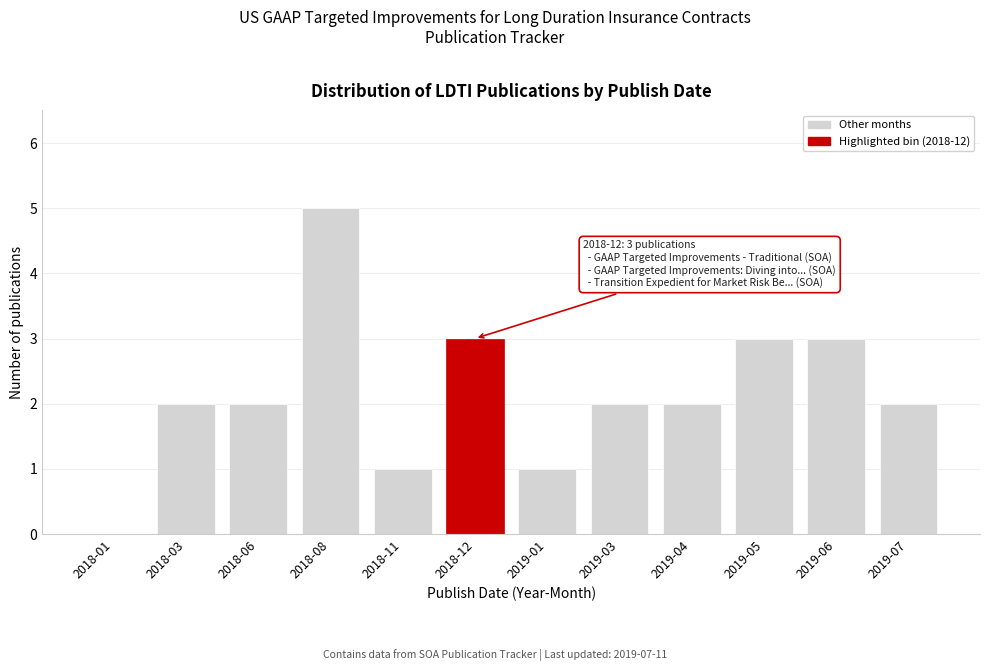

Reading left to right, what are all the values shown in this chart?

2018-01=0	2018-03=2	2018-06=2	2018-08=5	2018-11=1	2018-12=3	2019-01=1	2019-03=2	2019-04=2	2019-05=3	2019-06=3	2019-07=2